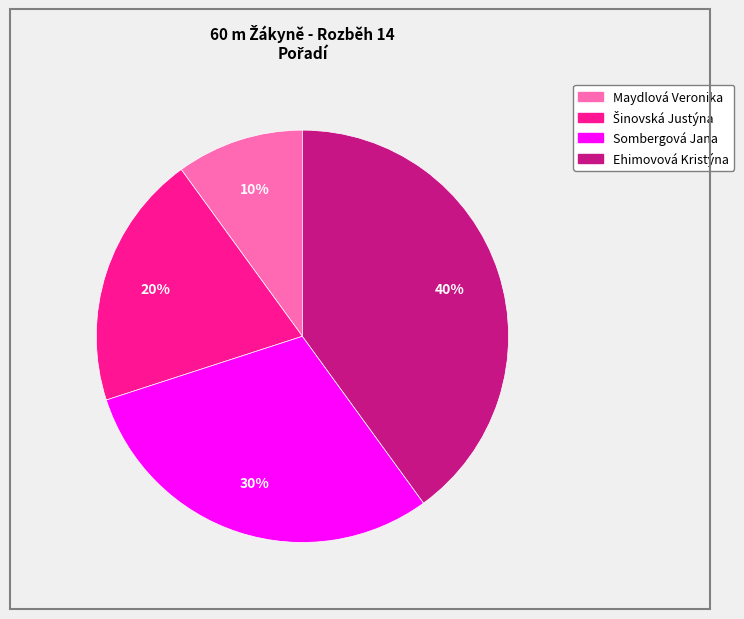

What percentage is the Ehimovová Kristýna slice, to the nearest percent?

40%